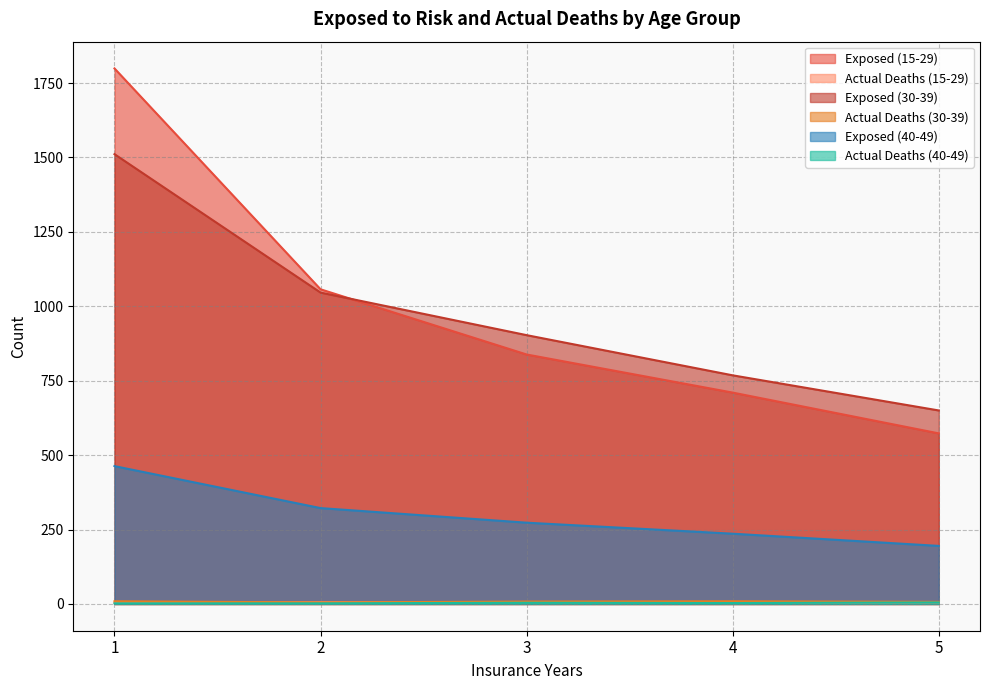

What is the sum of the Actual Deaths (30-39) values at 3 and 5?

15